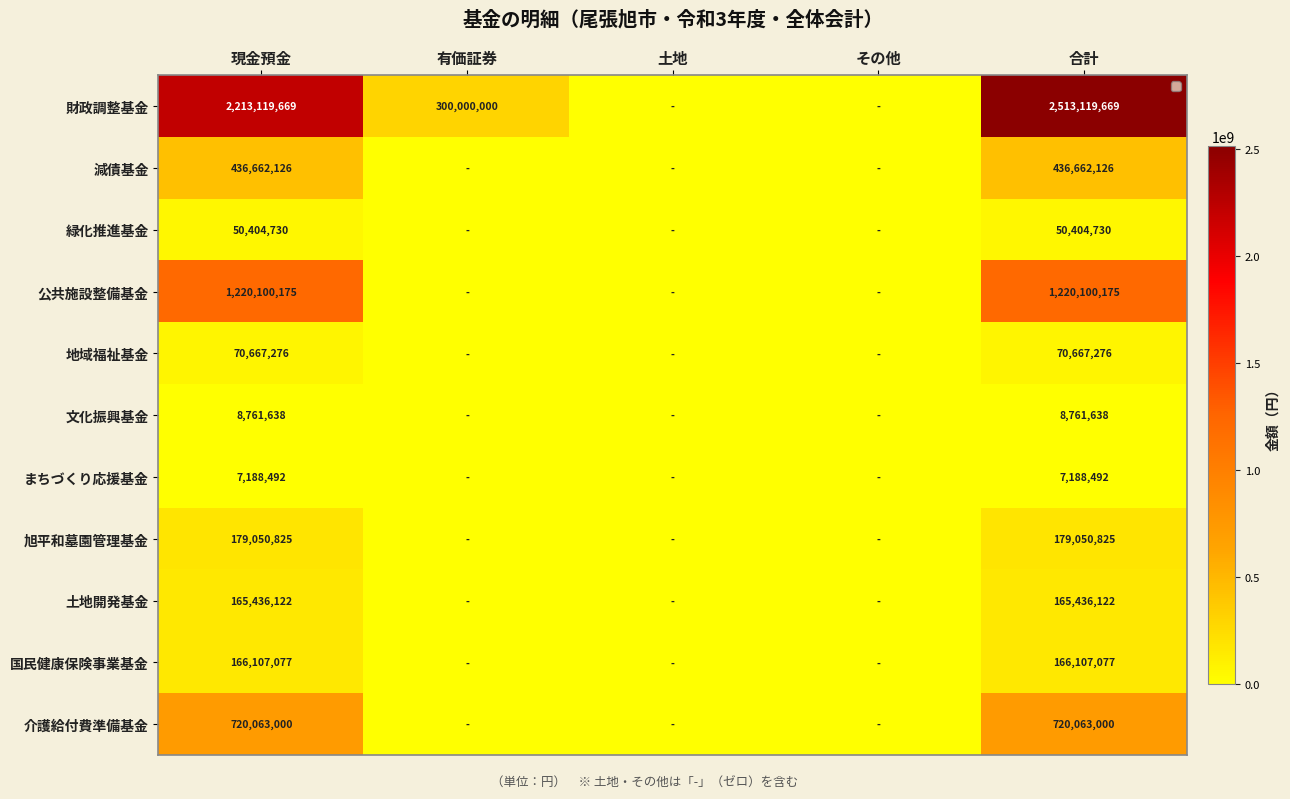

Rank the series at 現金預金 from highest to lowest value.

財政調整基金, 公共施設整備基金, 介護給付費準備基金, 減債基金, 旭平和墓園管理基金, 国民健康保険事業基金, 土地開発基金, 地域福祉基金, 緑化推進基金, 文化振興基金, まちづくり応援基金